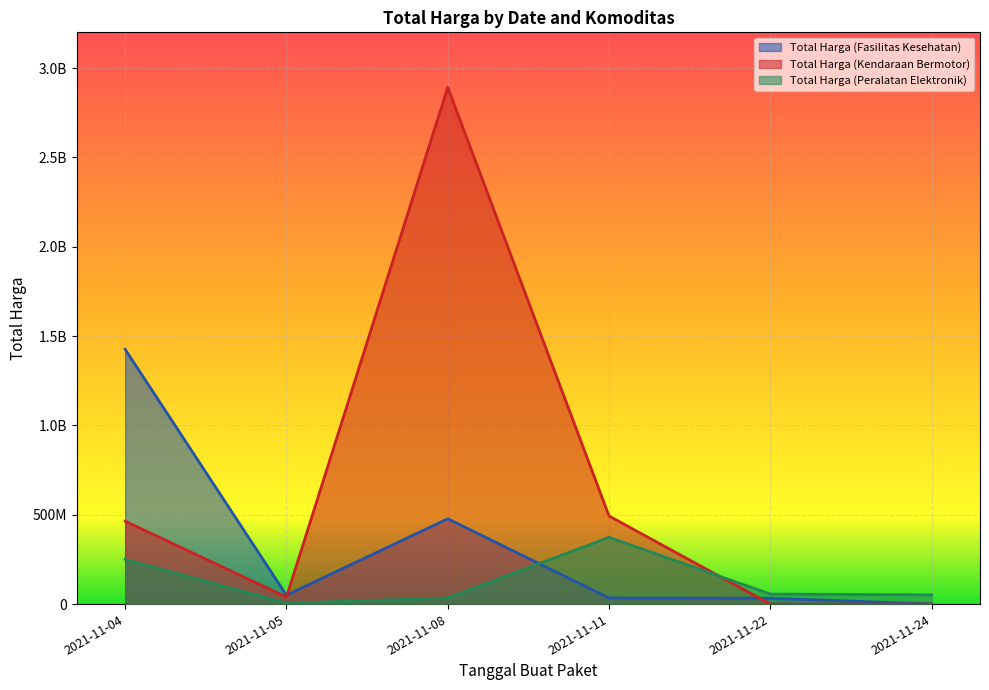

What is the difference between the maximum and minimum values in the Total Harga (Kendaraan Bermotor) series?

2892122000